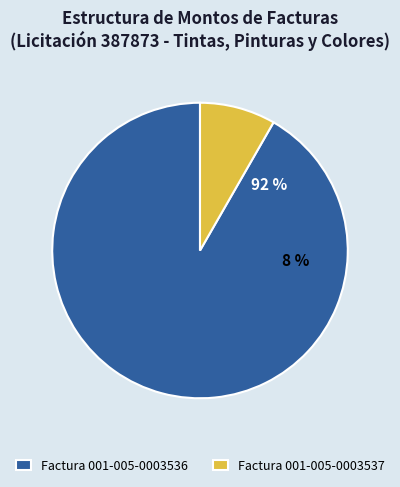

Count the number of slices in the pie.

2